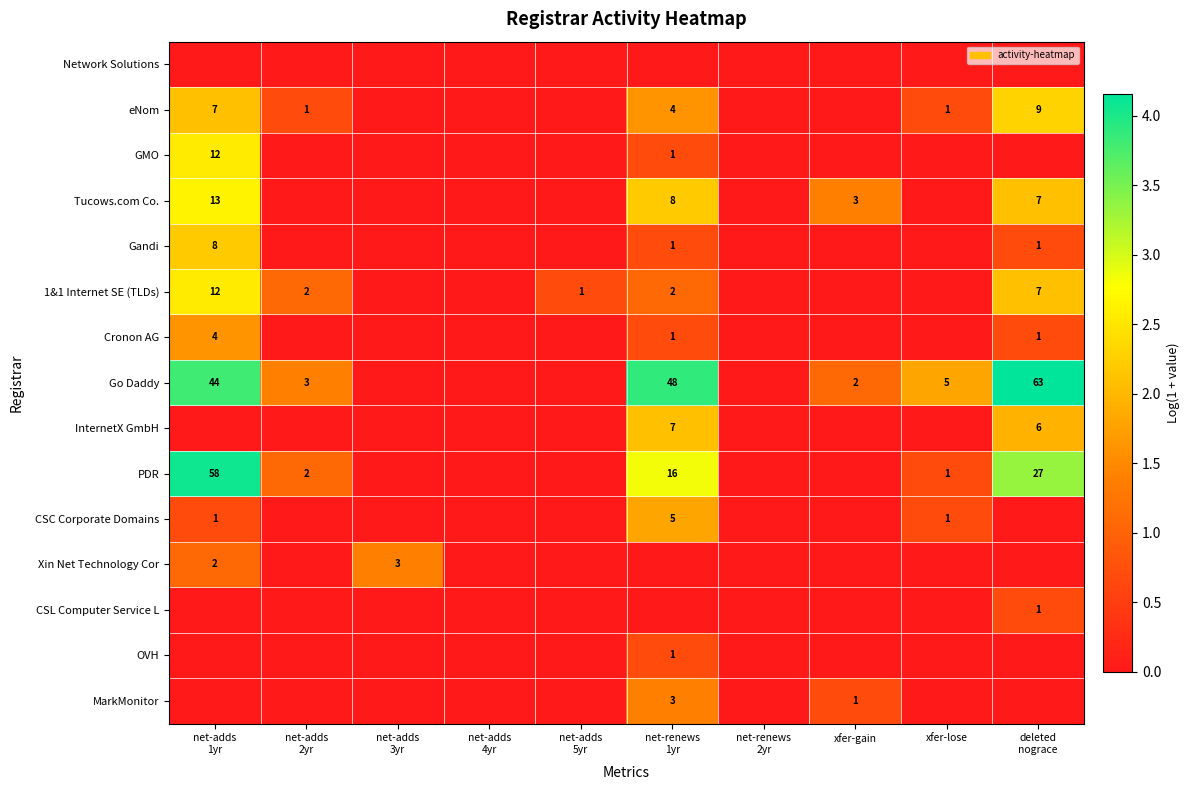

How many data points in eNom are above 0?

5